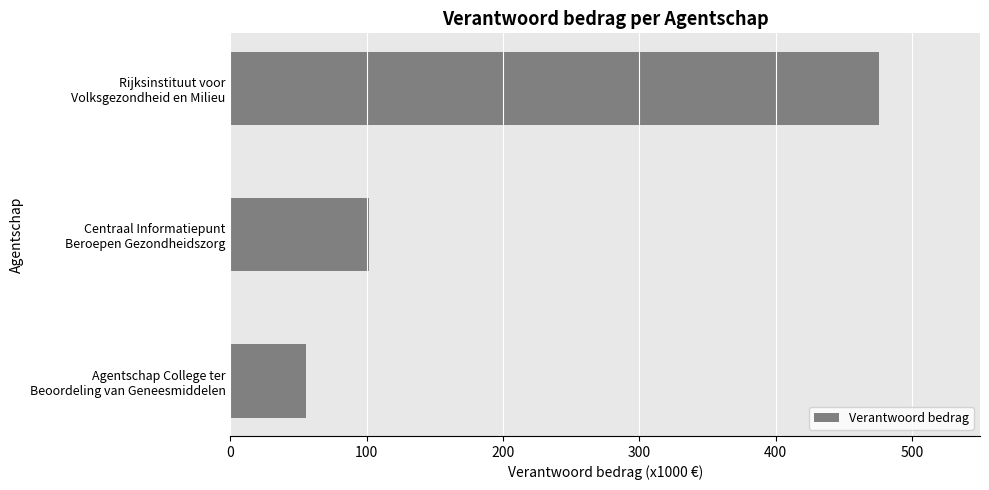

What is the minimum value shown in the chart?

55.2